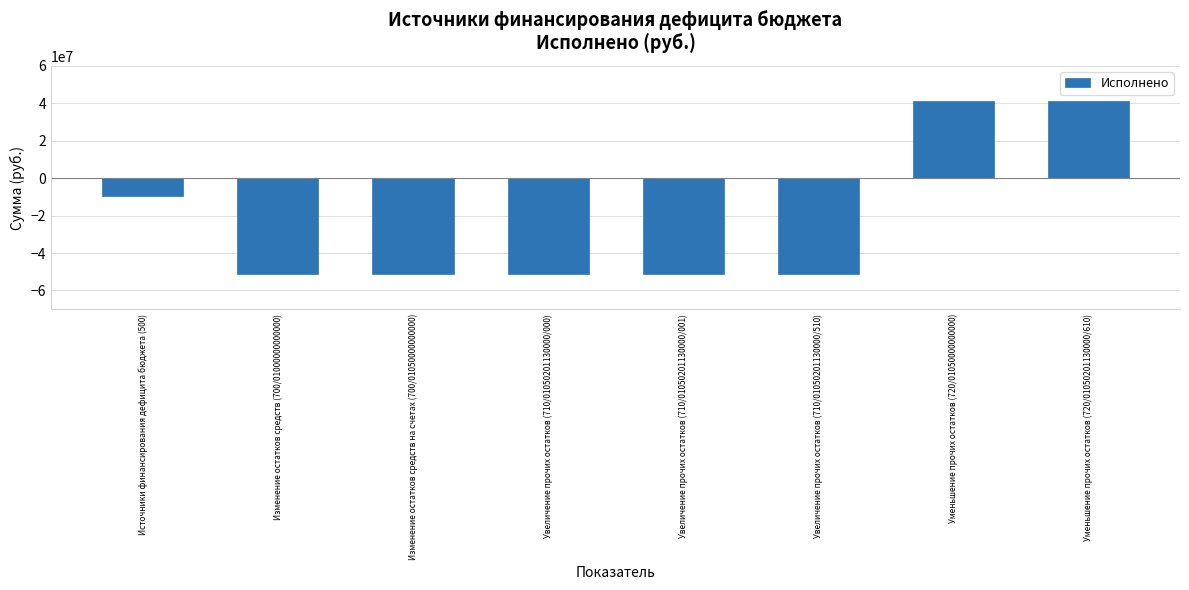

Reading left to right, what are all the values shown in this chart?

-9799136.0	-51242137.3	-51242137.3	-51242137.3	-51242137.3	-51242137.3	41443001.2	41443001.2